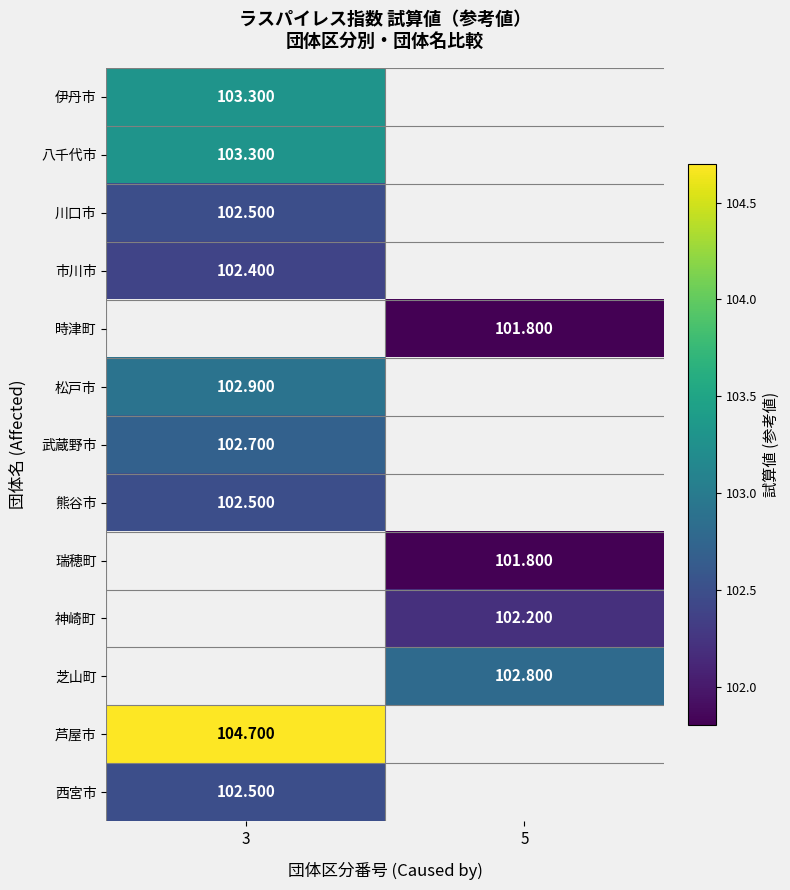

At which category does the chart reach its minimum across all series?

5